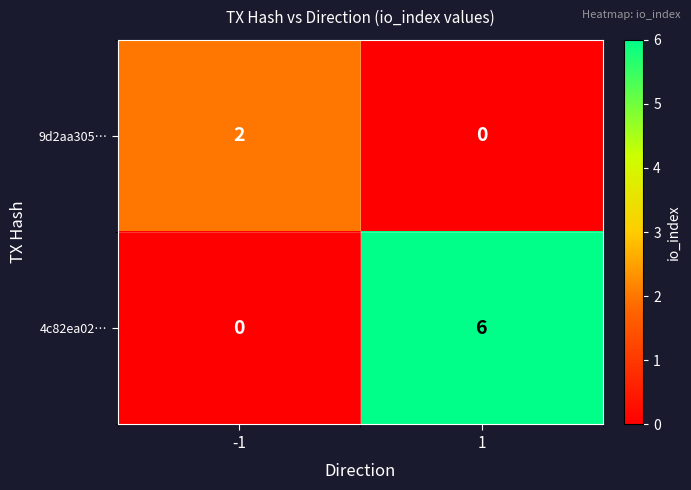

Reading right to left, transcribe all the data shown in this chart.

9d2aa305…: 0	2
4c82ea02…: 6	0